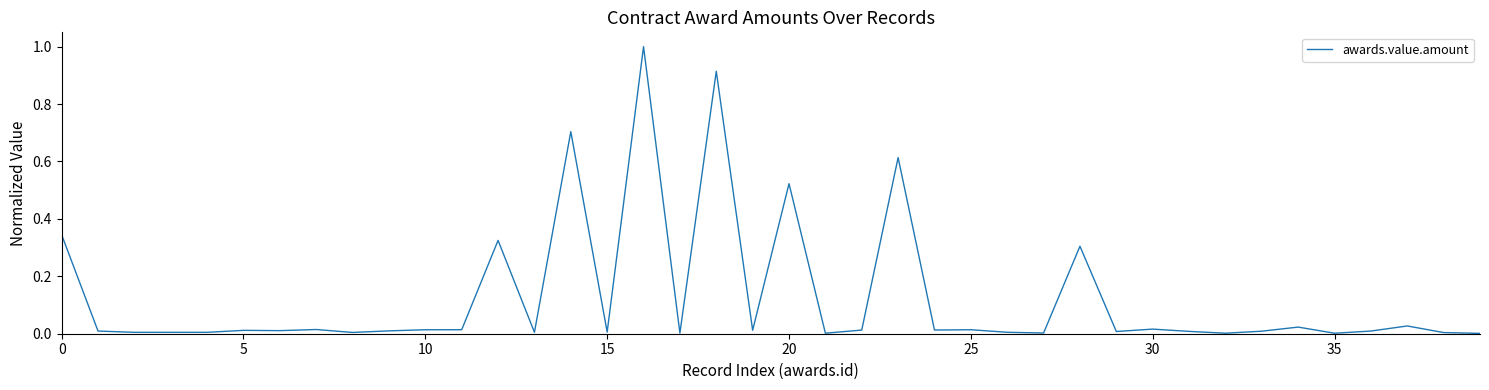

What is the difference between the second highest and second lowest values?

0.9